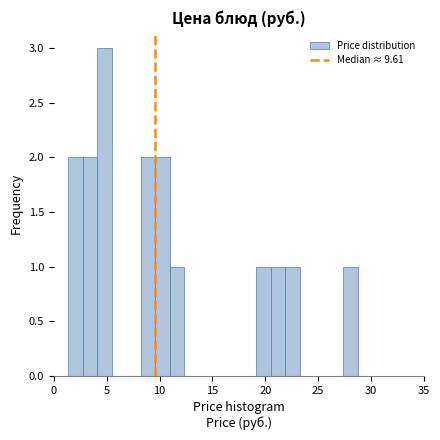

Read against the x-axis, roughly where is the centre of the tallest bar?

5.0